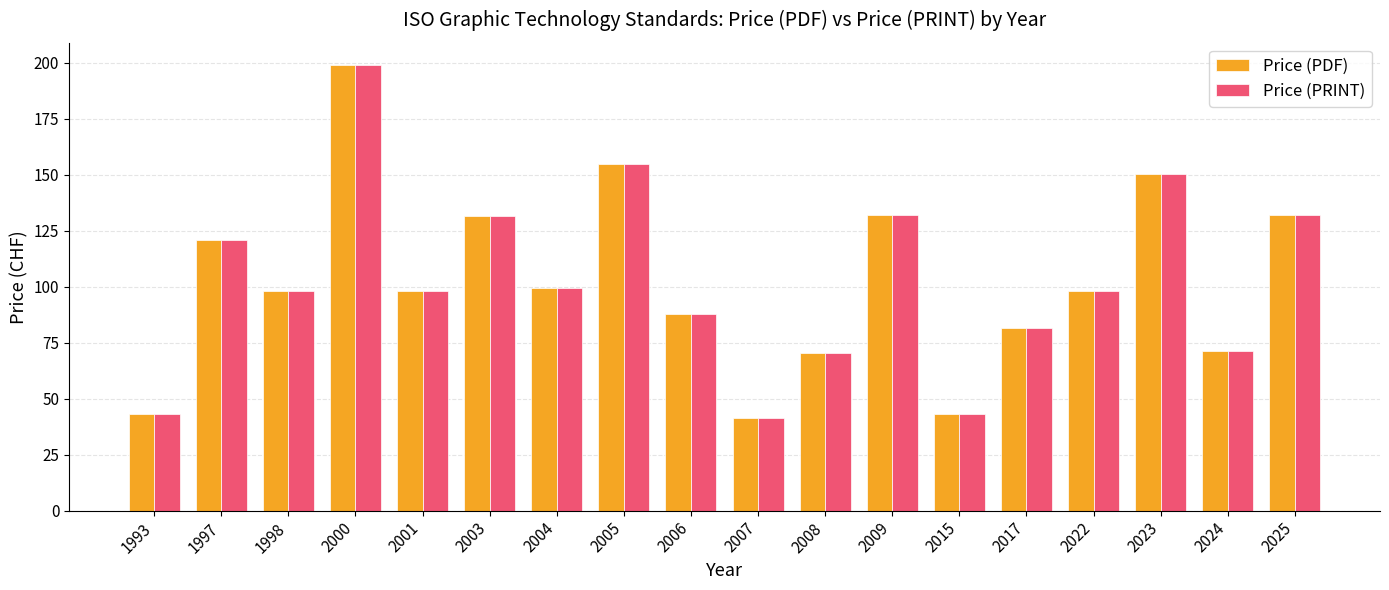

What is the average value of the Price (PRINT) series?

103.0